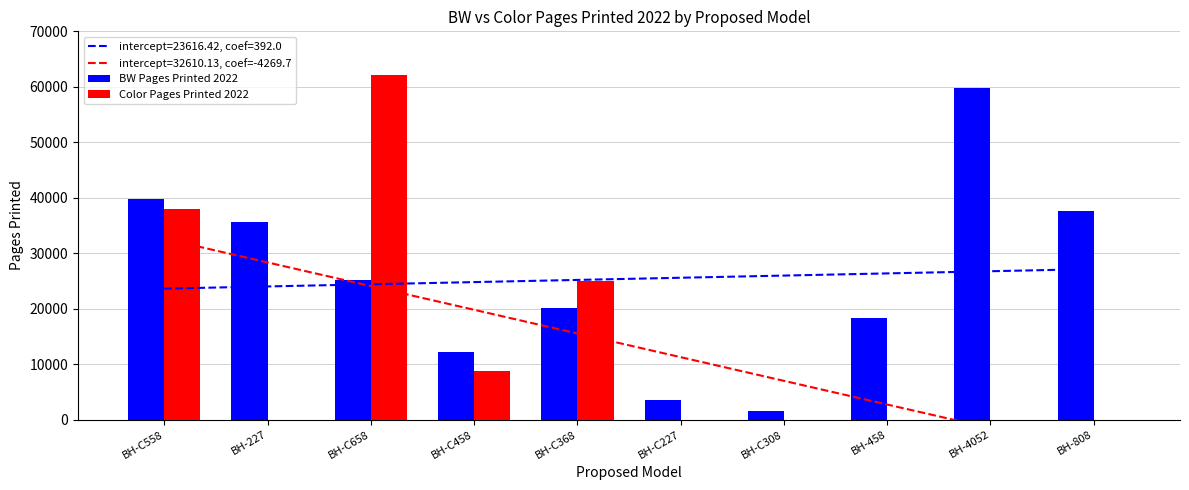

What is the maximum value shown in the chart?

62203